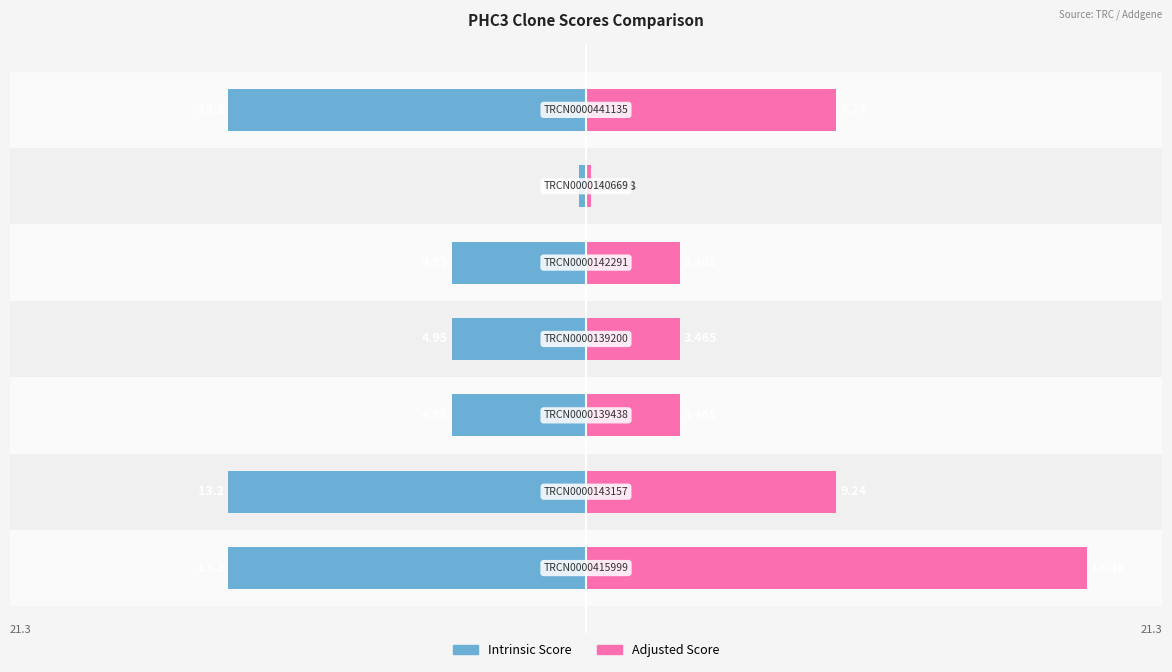

Which series has the largest range (max minus min)?

Adjusted Score